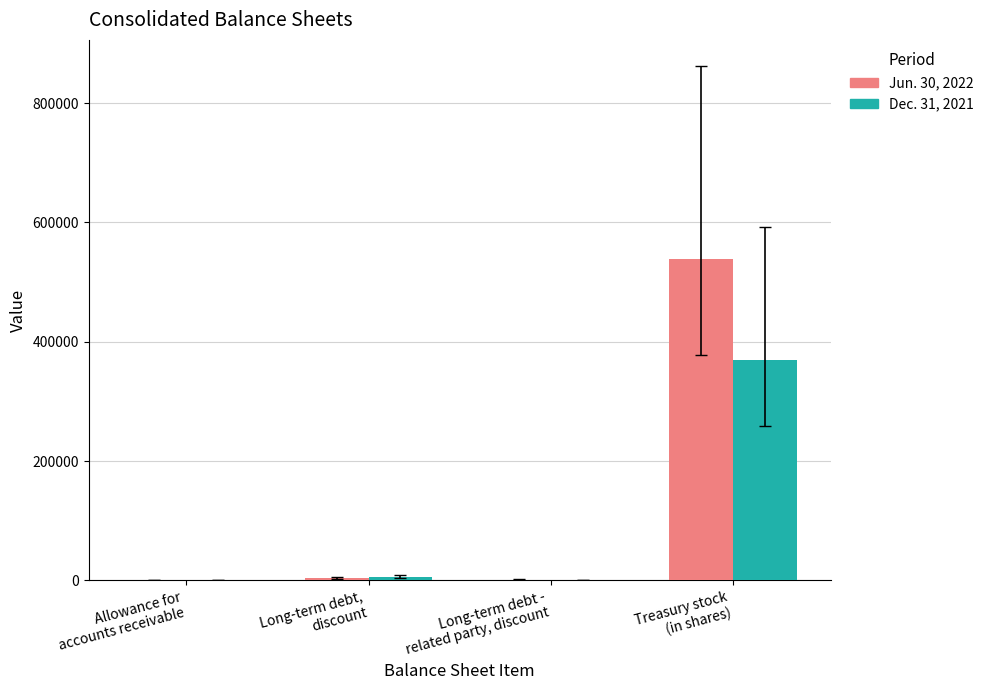

Which series has the largest total across all categories?

Jun. 30, 2022